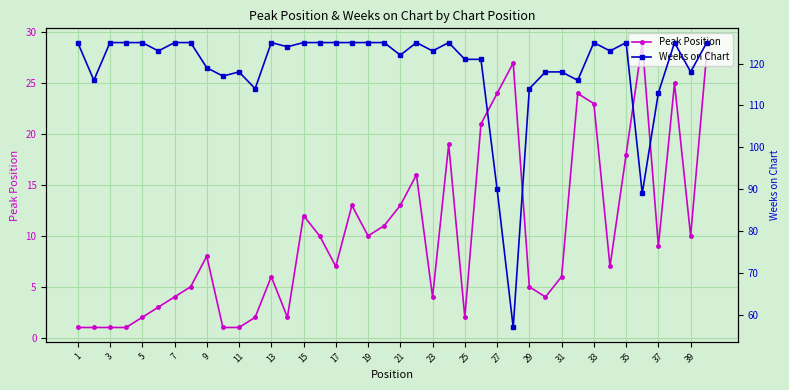

In Weeks on Chart, how many points are lower than both neighbors (excluding endpoints)?

12